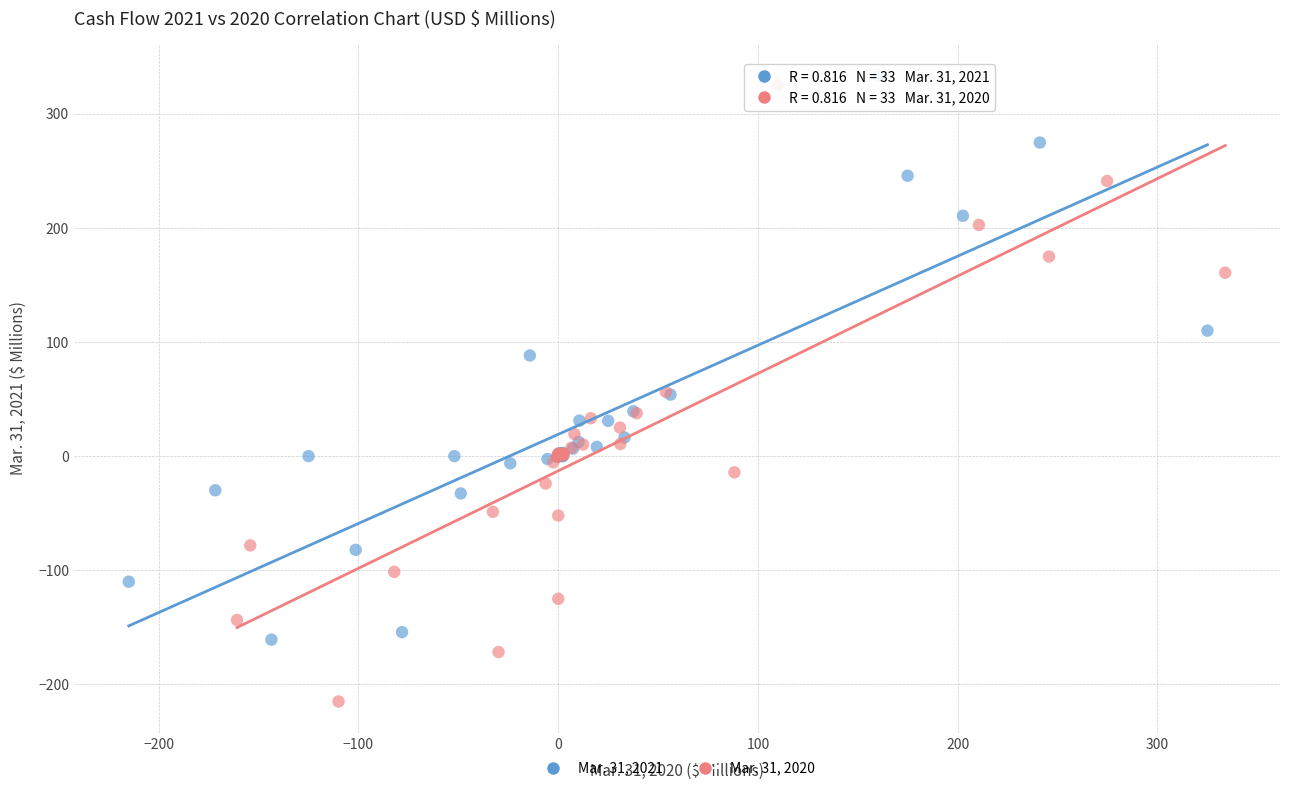

Which series reaches the minimum Y coordinate?

Mar. 31, 2020